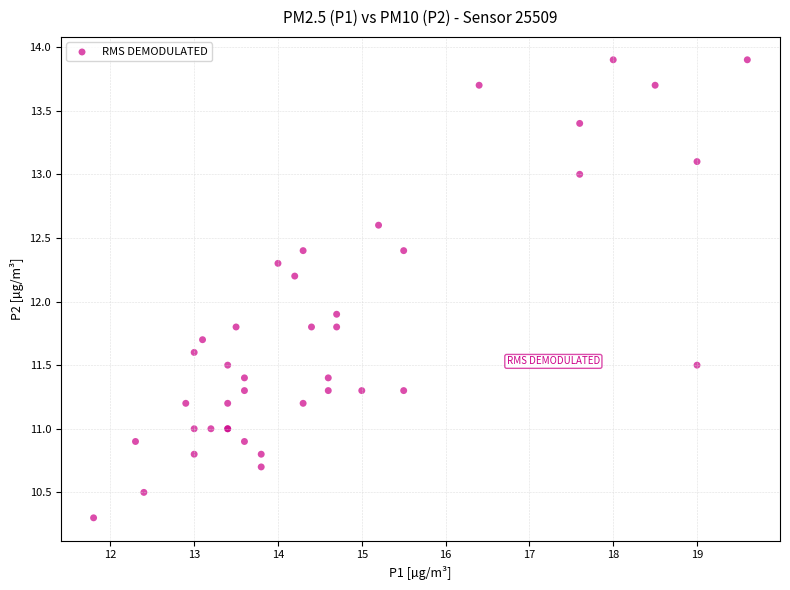

What Y value in the scatter plot is closest to 12?

11.9